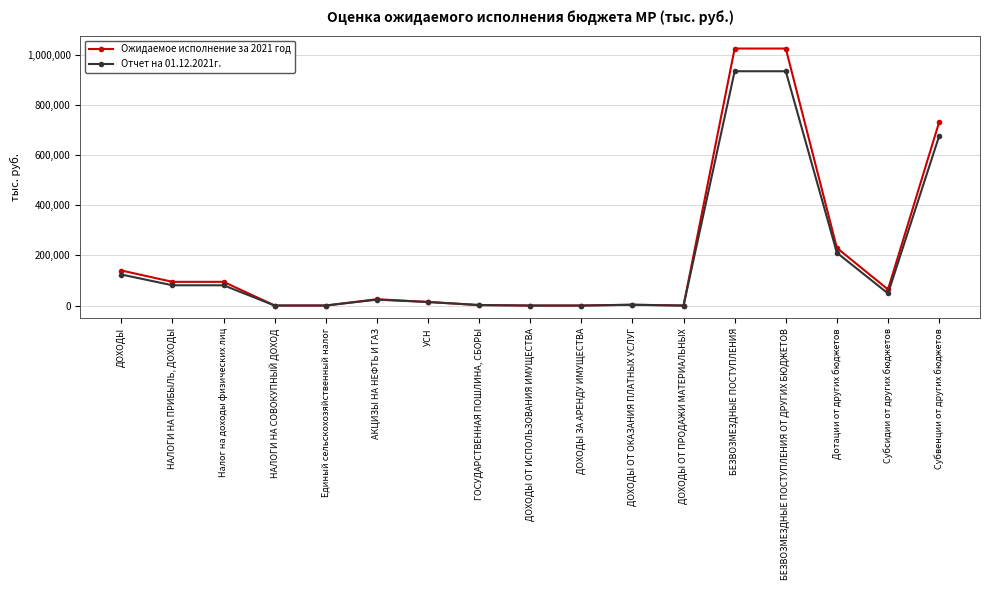

Which series changed the most between Дотации от других бюджетов and Субсидии от других бюджетов?

Ожидаемое исполнение за 2021 год